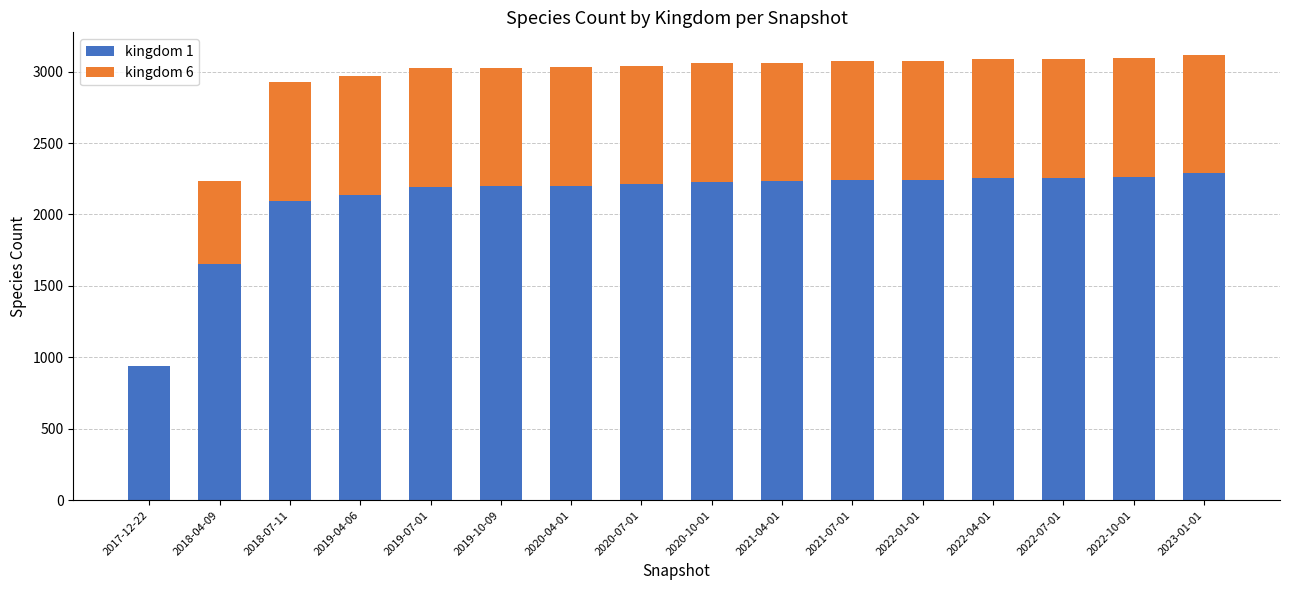

The value of kingdom 1 at 2020-10-01 is 1014. True or false?

False